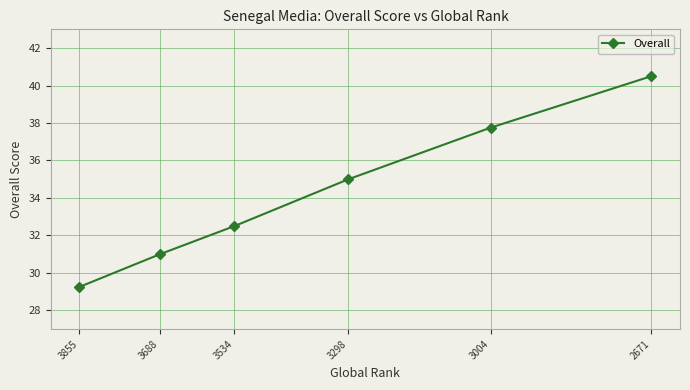

What is the average value?

34.3